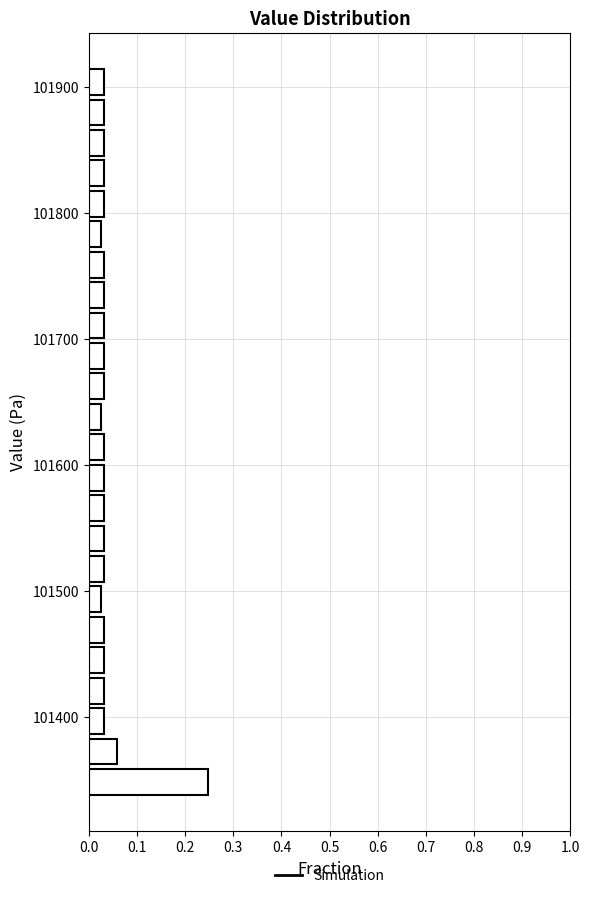

Around what value on the y-axis is the longest bar? Give the approximate position of its centre, as read against the axis.

101350